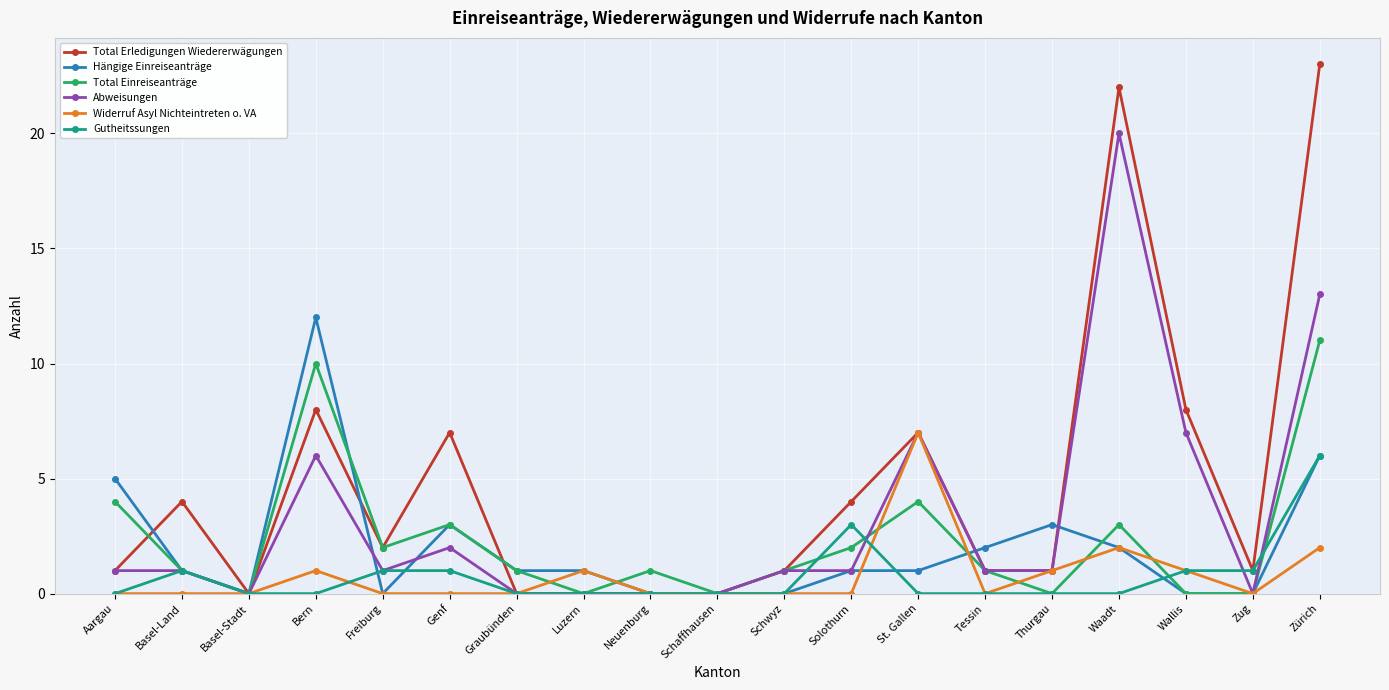

Reading left to right, list all the values displayed in this chart.

Total Erledigungen Wiedererwägungen: 1	4	0	8	2	7	0	0	0	0	1	4	7	1	1	22	8	1	23
Hängige Einreiseanträge: 5	1	0	12	0	3	1	1	0	0	0	1	1	2	3	2	0	0	6
Total Einreiseanträge: 4	1	0	10	2	3	1	0	1	0	1	2	4	1	0	3	0	0	11
Abweisungen: 1	1	0	6	1	2	0	0	0	0	1	1	7	1	1	20	7	0	13
Widerruf Asyl Nichteintreten o. VA: 0	0	0	1	0	0	0	1	0	0	0	0	7	0	1	2	1	0	2
Gutheitssungen: 0	1	0	0	1	1	0	0	0	0	0	3	0	0	0	0	1	1	6